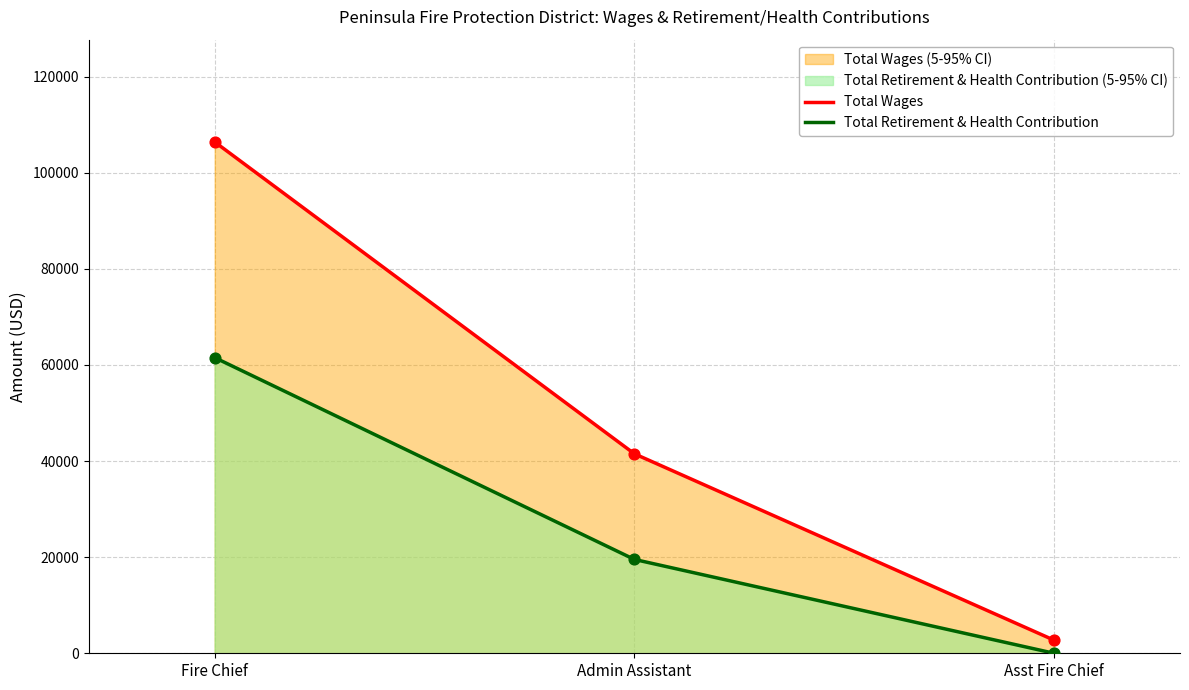

Is the value of Total Wages at Fire Chief greater than the value of Total Retirement & Health Contribution at Fire Chief?

Yes